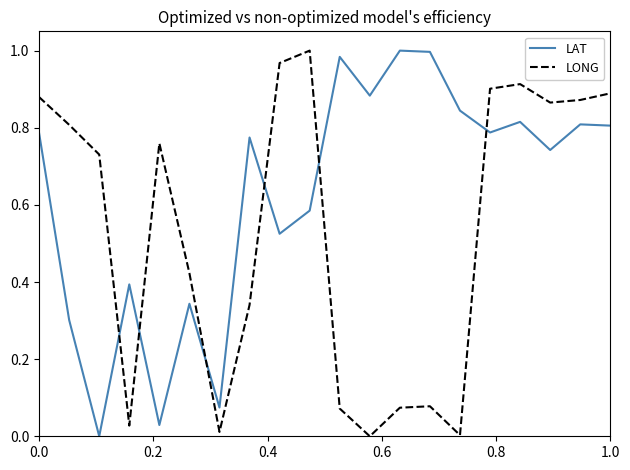

Which series has the largest total across all categories?

LAT